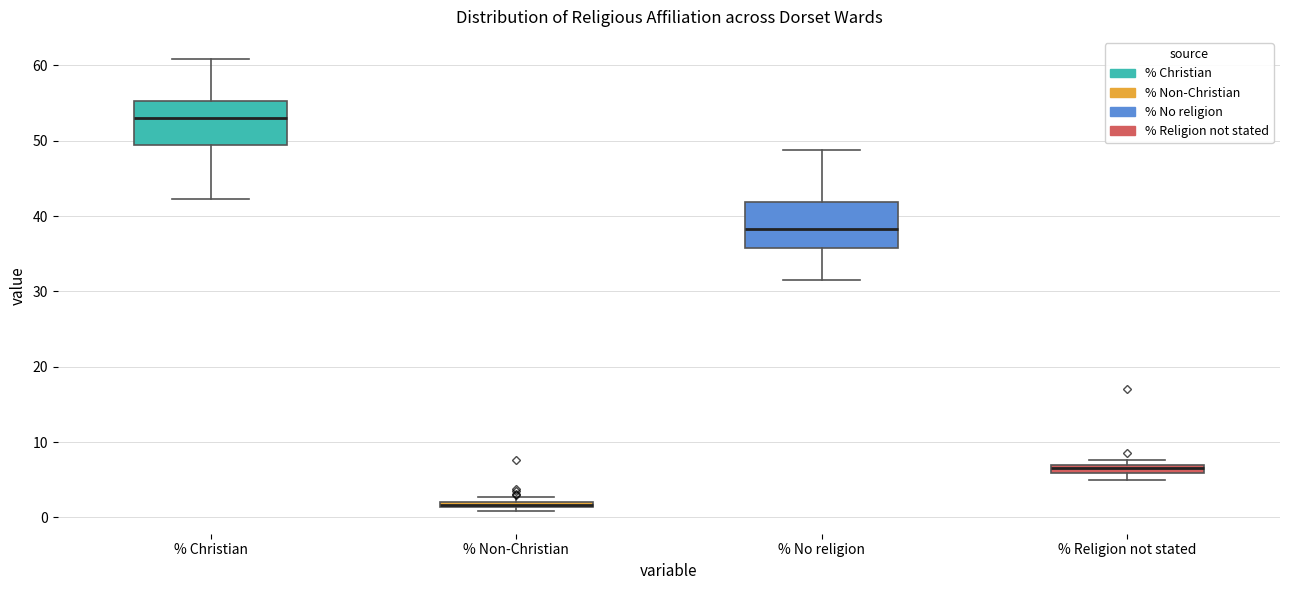

Where is the lower edge of the box for % Non-Christian on the y-axis? The values are not printed on the chart, so give them approximately, as read against the axis.

1